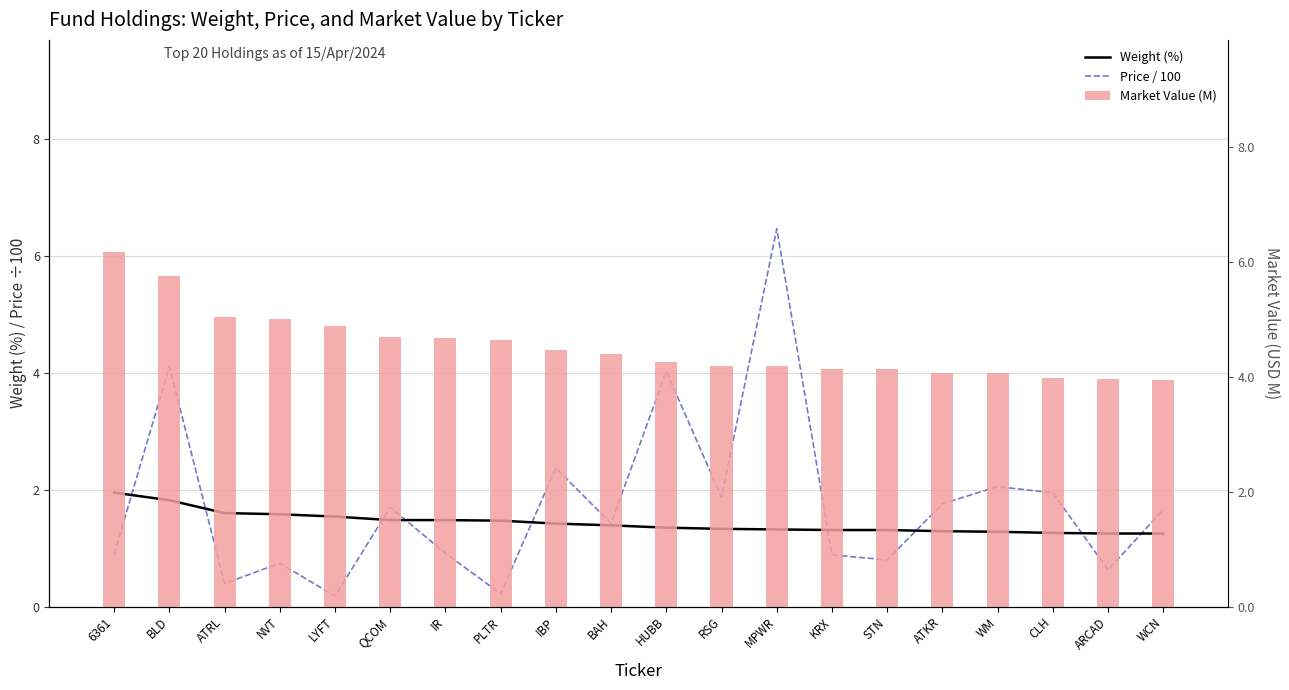

How many categories are shown in the chart?

20